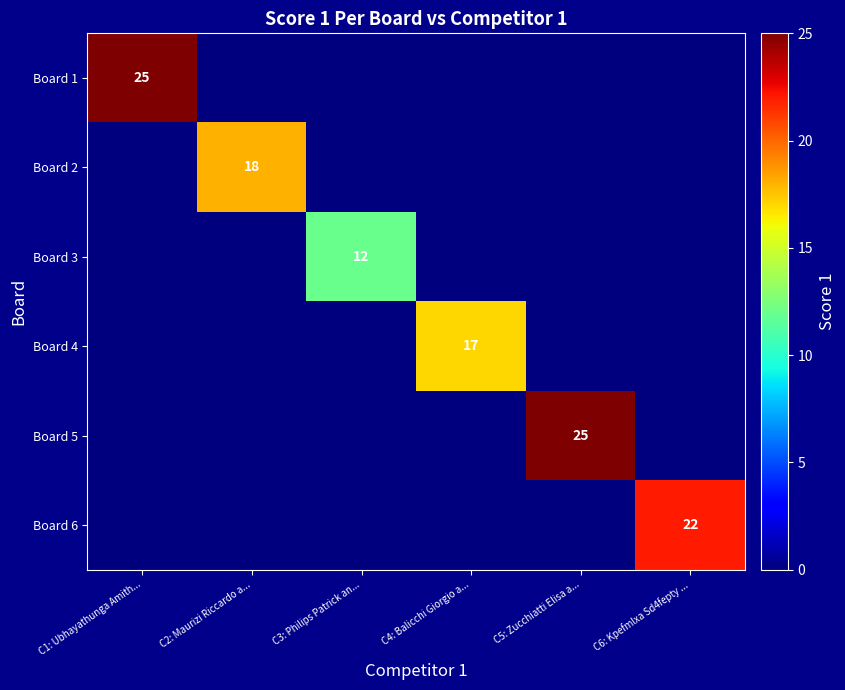

At C3: Philips Patrick an..., list the series in order from largest to smallest.

Board 3, Board 1, Board 2, Board 4, Board 5, Board 6